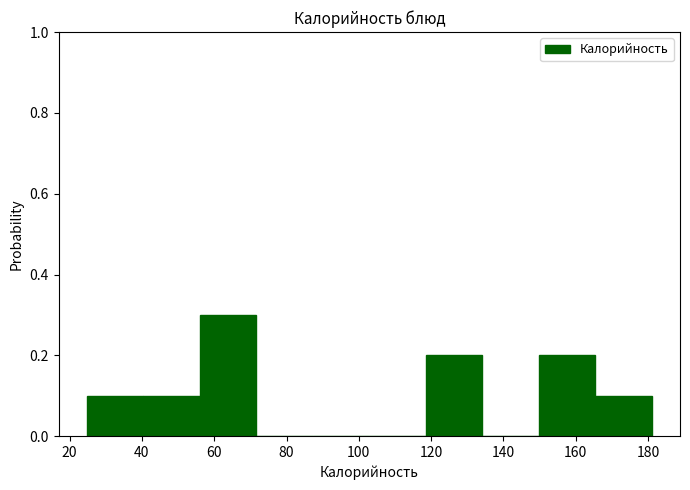

Reading left to right, list every bar in this chart as the range it spans on the x-axis followed by its height. Neither the bar edges nor the heights are printed on the chart, so give them approximately, as read against the axes.

24 to 40: 0.1
40 to 56: 0.1
56 to 72: 0.3
72 to 88: 0
88 to 102: 0
102 to 118: 0
118 to 134: 0.2
134 to 150: 0
150 to 166: 0.2
166 to 182: 0.1